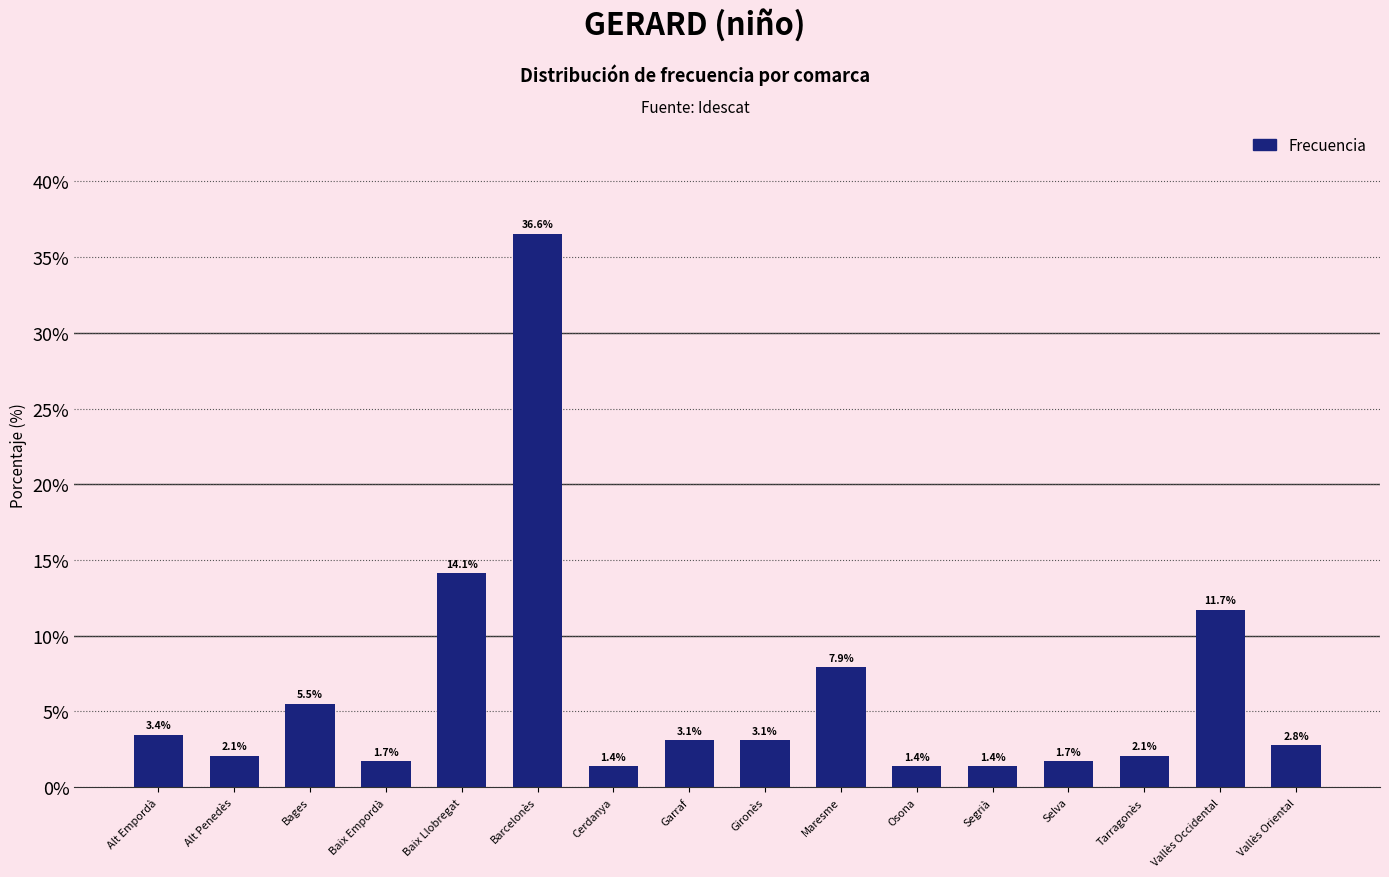

Reading left to right, transcribe all the data shown in this chart.

Alt Empordà=3.4	Alt Penedès=2.1	Bages=5.5	Baix Empordà=1.7	Baix Llobregat=14.1	Barcelonès=36.6	Cerdanya=1.4	Garraf=3.1	Gironès=3.1	Maresme=7.9	Osona=1.4	Segrià=1.4	Selva=1.7	Tarragonès=2.1	Vallès Occidental=11.7	Vallès Oriental=2.8